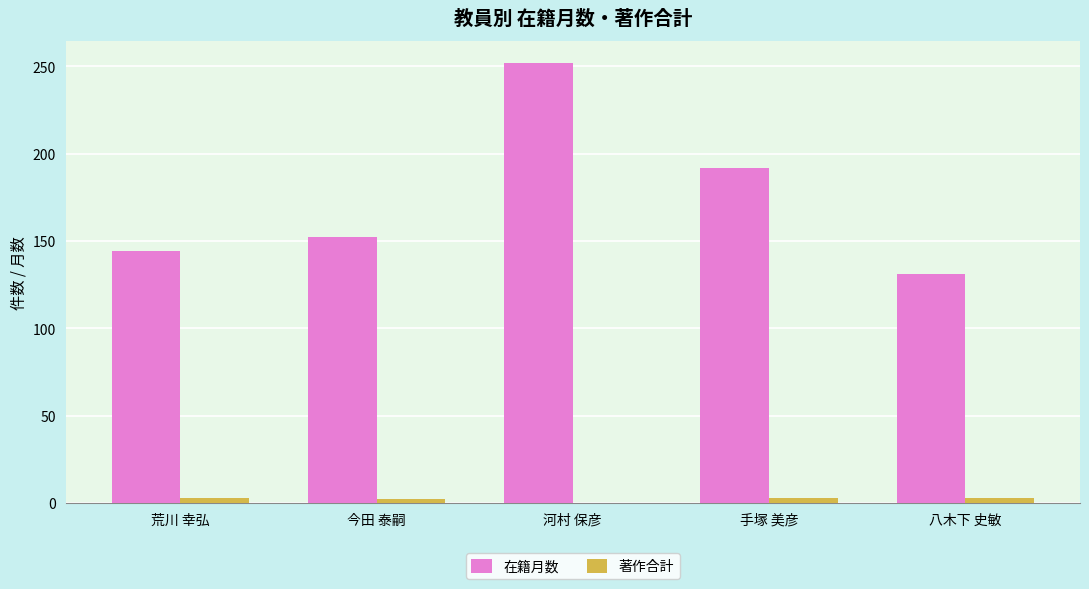

At which category is the sum across all series the highest?

河村 保彦